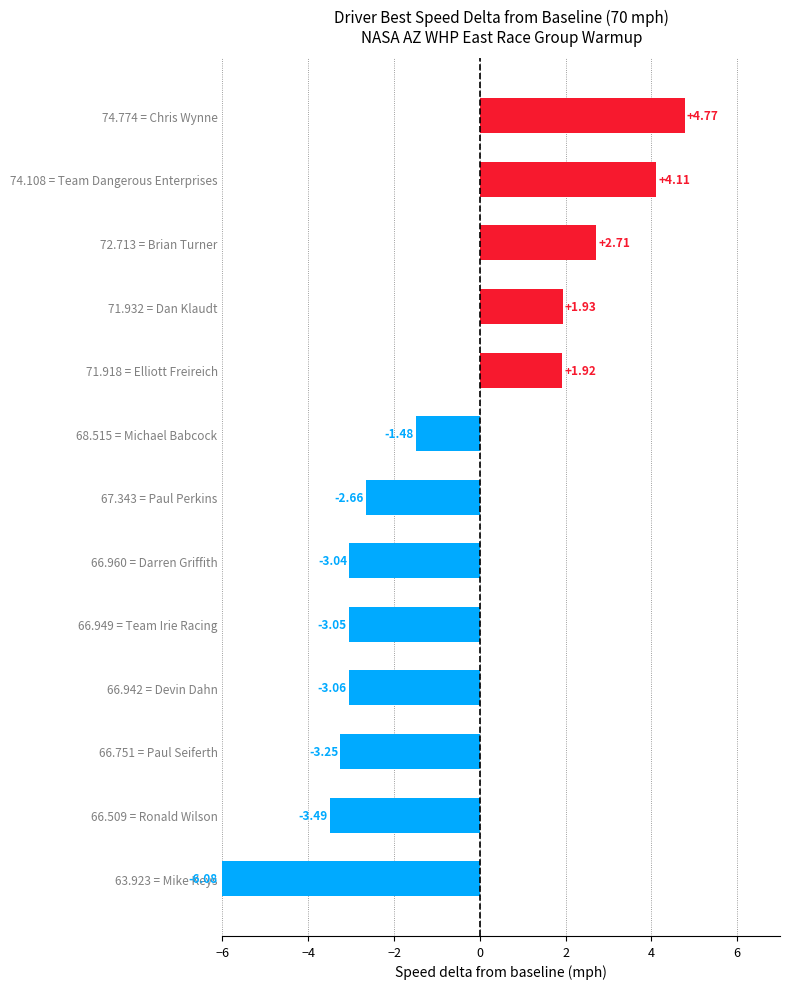

Rank the categories by value from highest to lowest.

74.774 = Chris Wynne, 74.108 = Team Dangerous Enterprises, 72.713 = Brian Turner, 71.932 = Dan Klaudt, 71.918 = Elliott Freireich, 68.515 = Michael Babcock, 67.343 = Paul Perkins, 66.960 = Darren Griffith, 66.949 = Team Irie Racing, 66.942 = Devin Dahn, 66.751 = Paul Seiferth, 66.509 = Ronald Wilson, 63.923 = Mike Keys